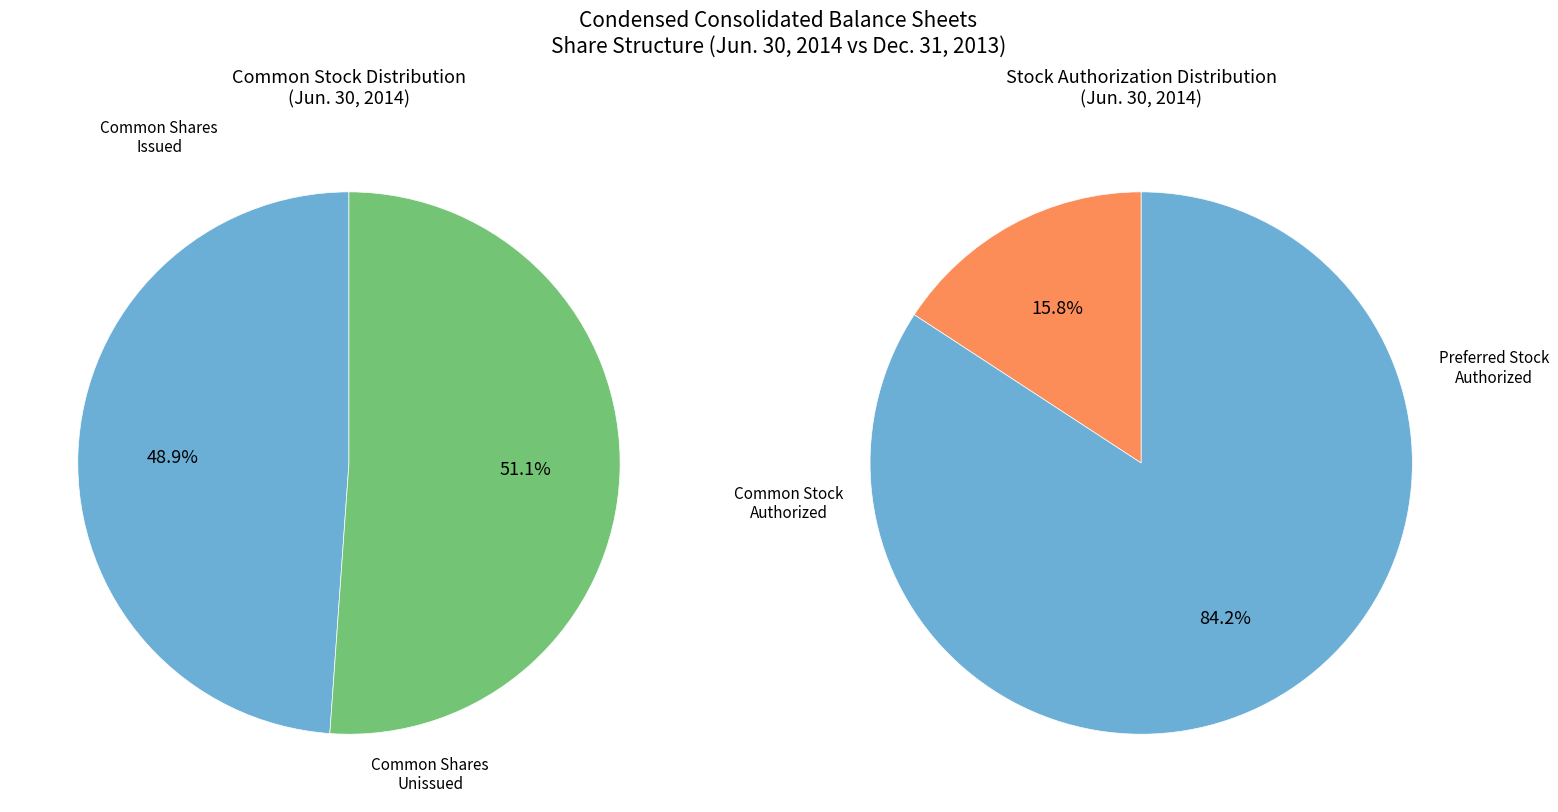

The Preferred stock, shares authorized slice represents 1% of the pie. True or false?

False